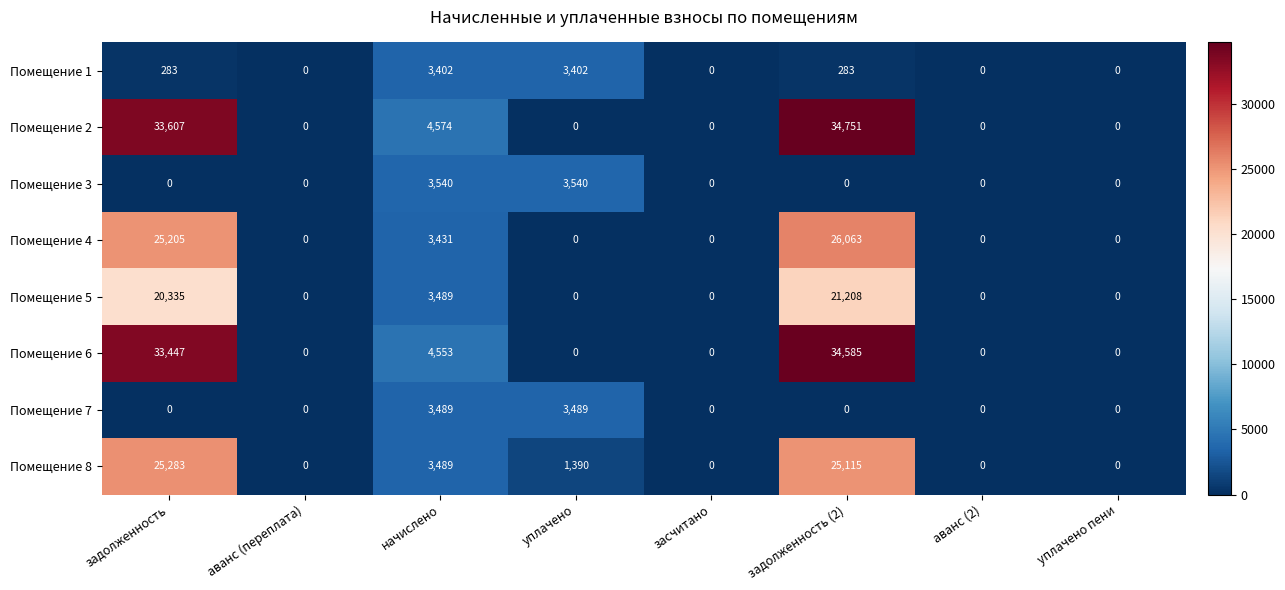

How many series are shown in this chart?

8